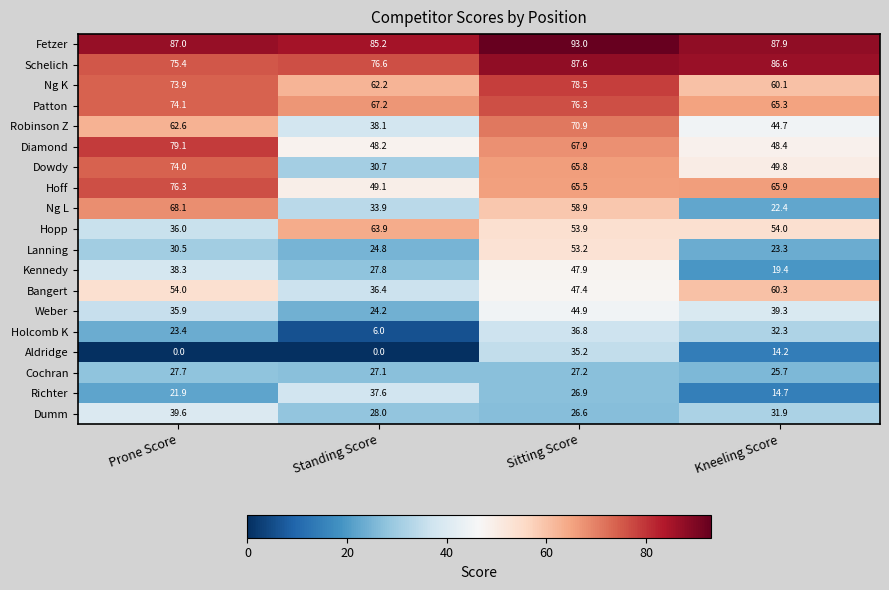

Which category has the highest value in the Kennedy series?

Sitting Score